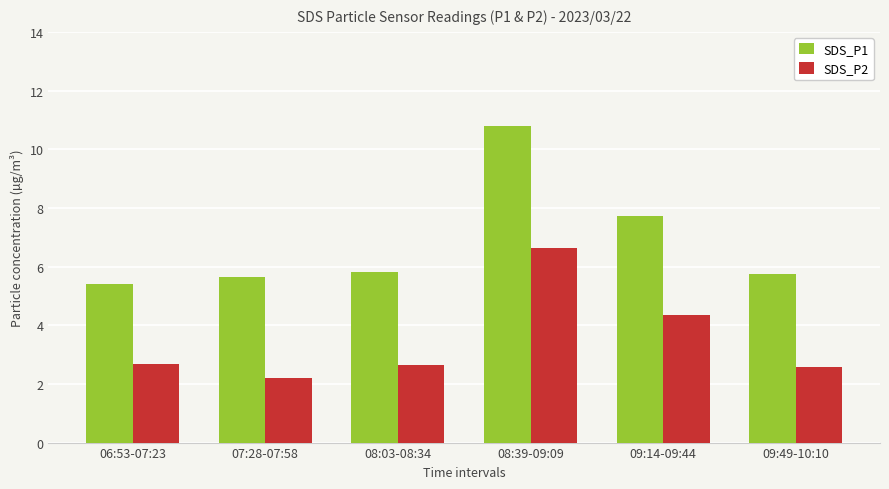

What is the difference between the second highest and minimum values in the SDS_P1 series?

2.3